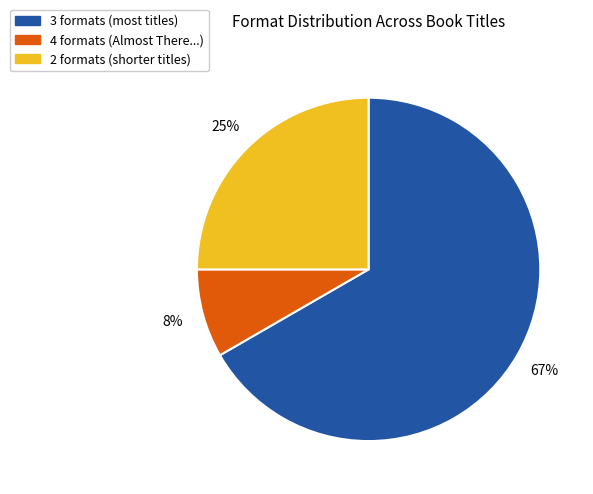

Is there any slice that represents more than half of the pie?

Yes